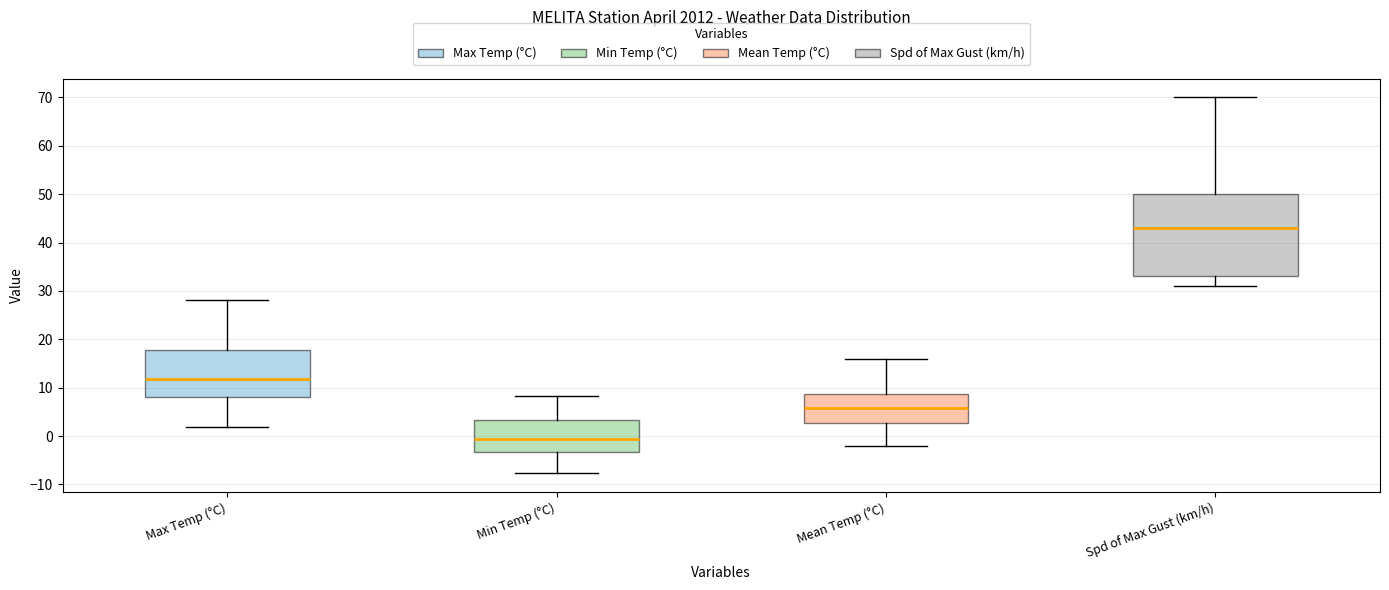

Where is the upper edge of the box for Min Temp (°C) on the y-axis? The values are not printed on the chart, so give them approximately, as read against the axis.

3